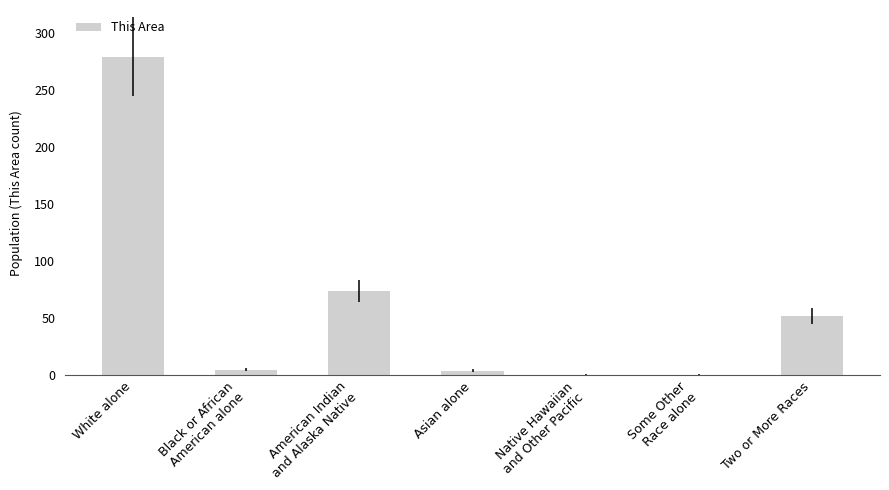

Which label corresponds to the largest value in the chart?

White alone